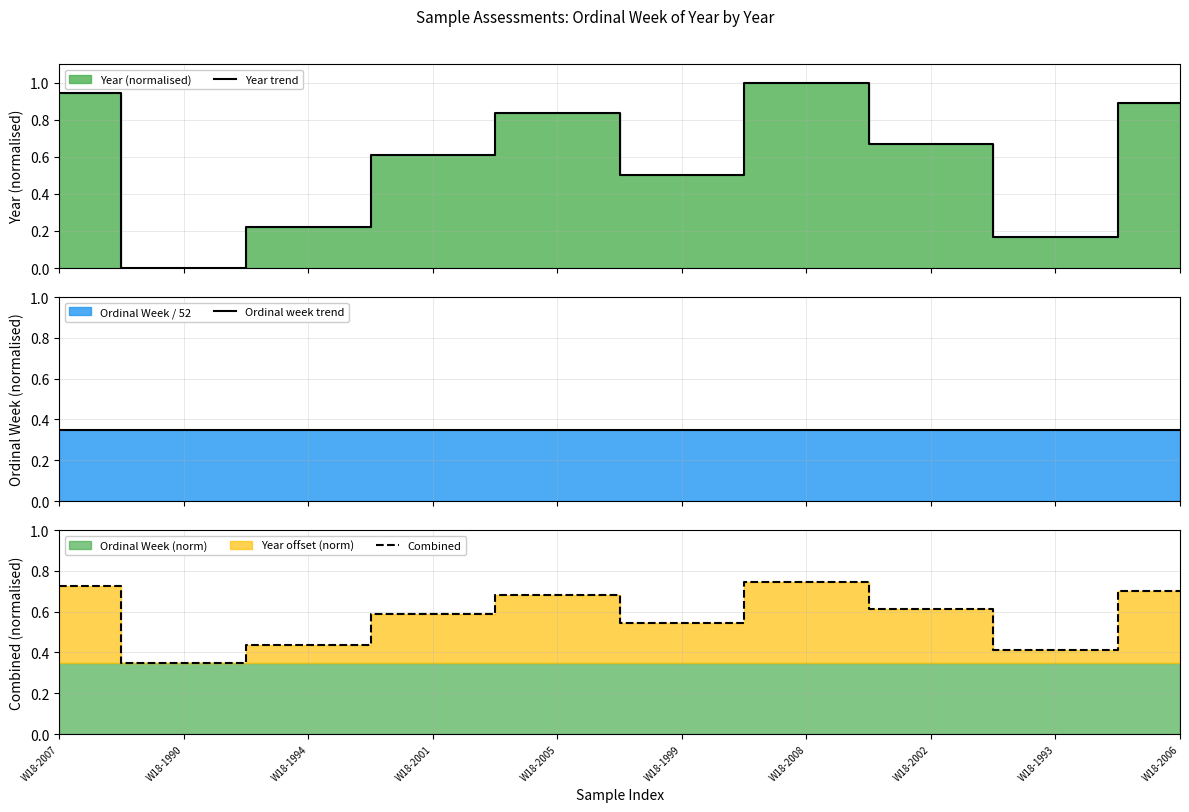

Reading left to right, transcribe all the data shown in this chart.

Year trend: W18-2007=0.9	W18-1990=0.0	W18-1994=0.2	W18-2001=0.6	W18-2005=0.8	W18-1999=0.5	W18-2008=1.0	W18-2002=0.7	W18-1993=0.2	W18-2006=0.9
Ordinal week trend: W18-2007=0.3	W18-1990=0.3	W18-1994=0.3	W18-2001=0.3	W18-2005=0.3	W18-1999=0.3	W18-2008=0.3	W18-2002=0.3	W18-1993=0.3	W18-2006=0.3
Combined: W18-2007=0.7	W18-1990=0.3	W18-1994=0.4	W18-2001=0.6	W18-2005=0.7	W18-1999=0.5	W18-2008=0.7	W18-2002=0.6	W18-1993=0.4	W18-2006=0.7